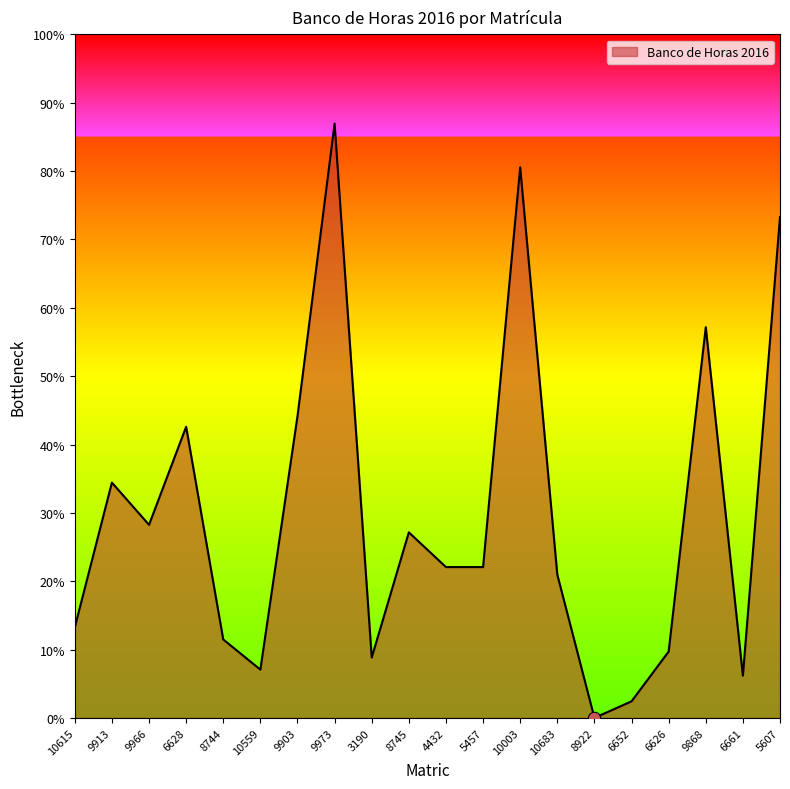

Which has a higher value, 9868 or 8745?

9868